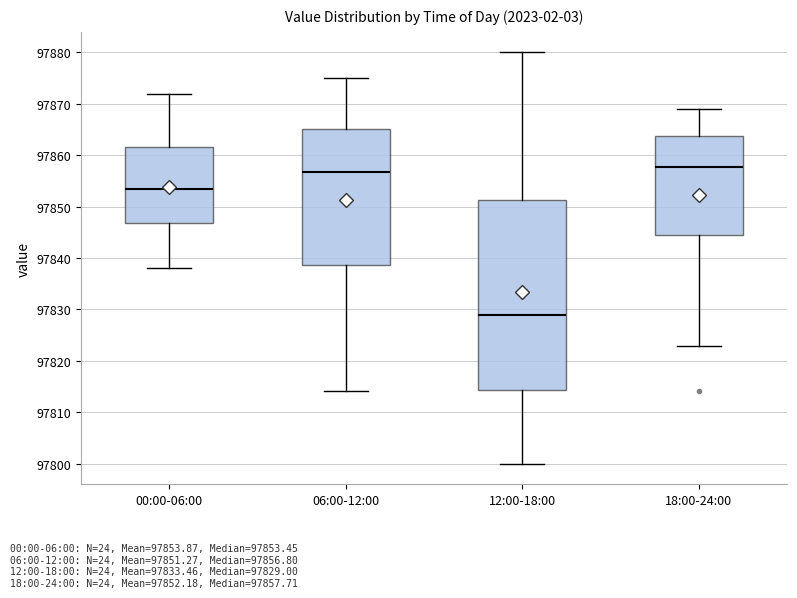

Where does the median line of the box for 12:00-18:00 sit on the y-axis? The values are not printed on the chart, so give them approximately, as read against the axis.

97829